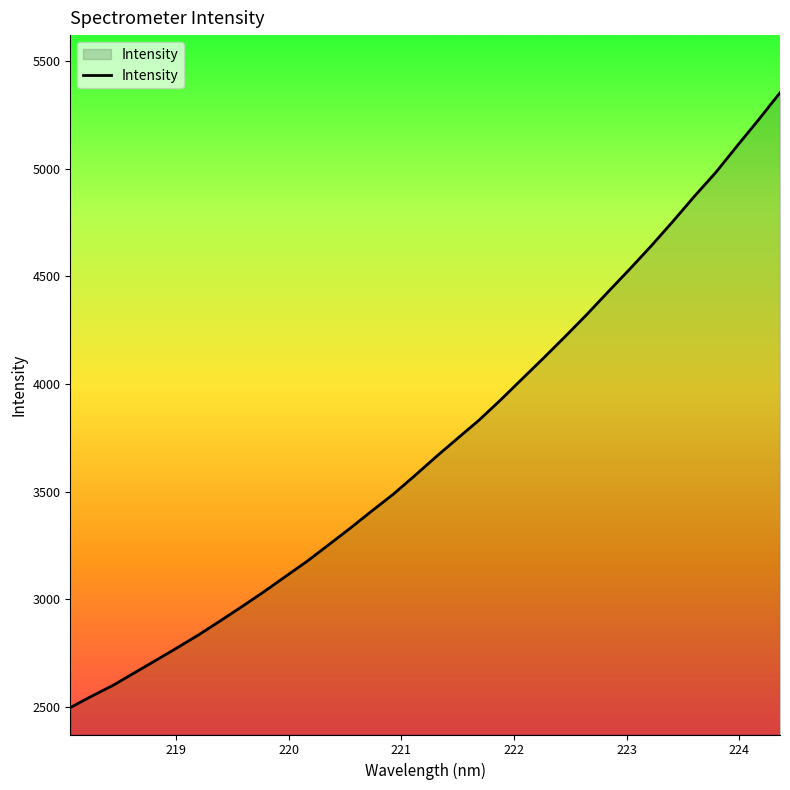

What is the difference between the maximum and minimum values?

2853.9